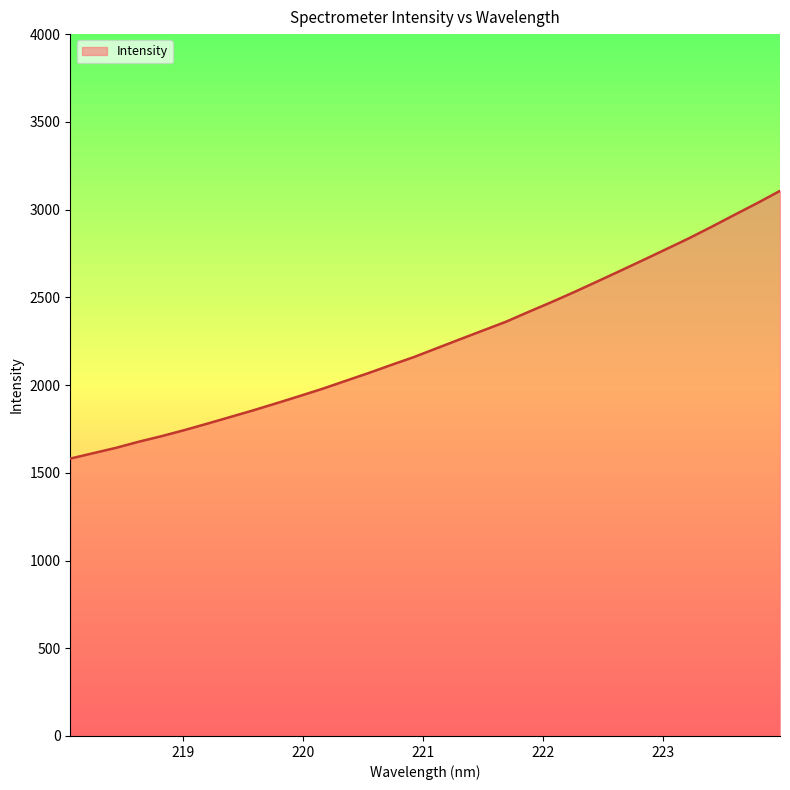

What is the difference between the maximum and minimum values?

1525.6